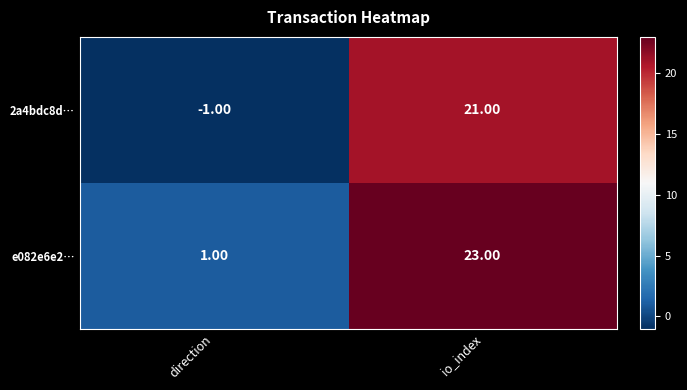

Count the number of categories in the chart.

2